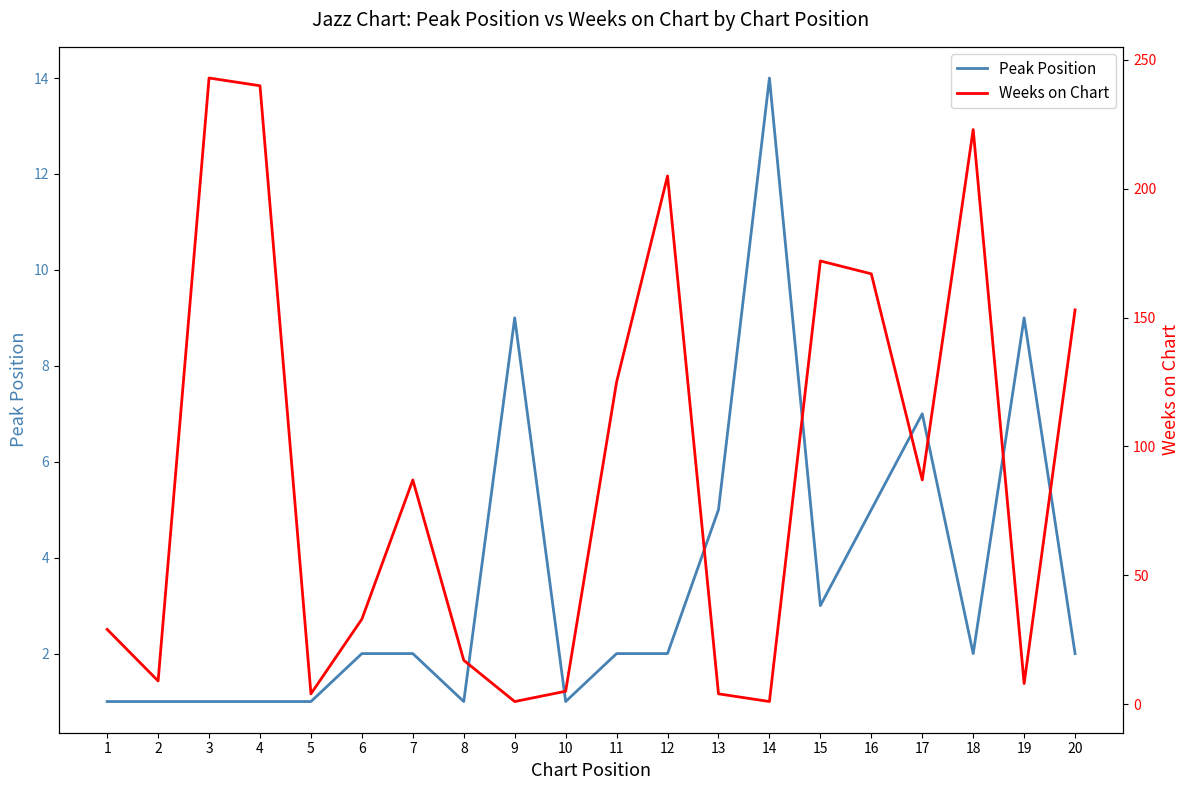

How many times do Peak Position and Weeks on Chart cross each other?

6